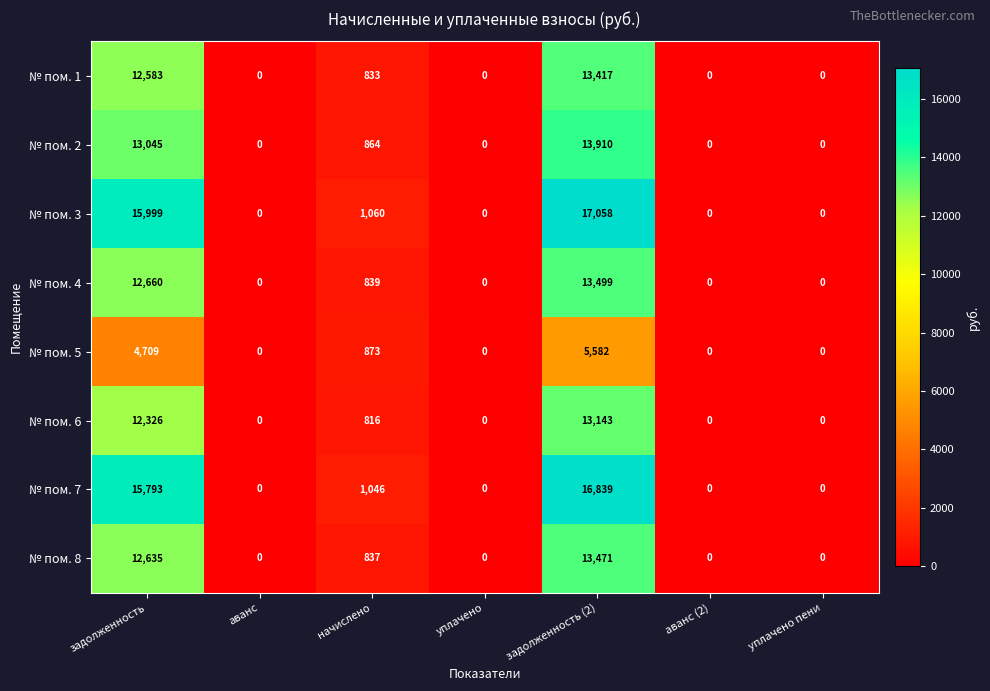

At задолженность (2), list the series in order from largest to smallest.

№ пом. 3, № пом. 7, № пом. 2, № пом. 4, № пом. 8, № пом. 1, № пом. 6, № пом. 5